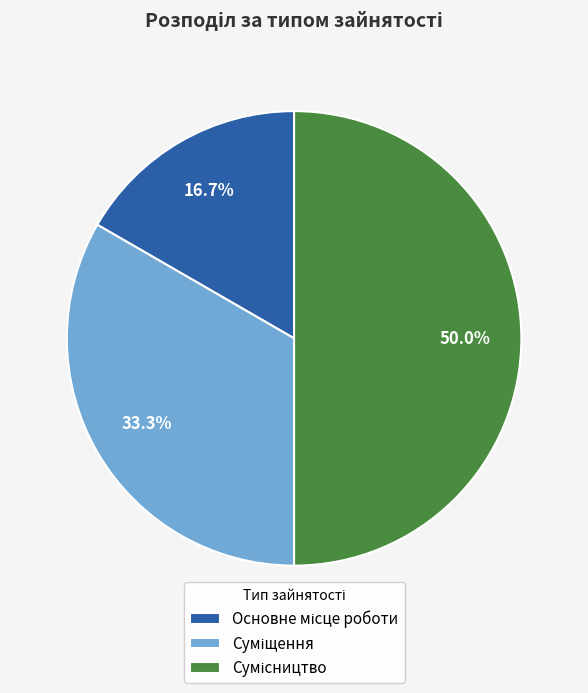

Does Сумісництво account for over 50% of the chart?

No